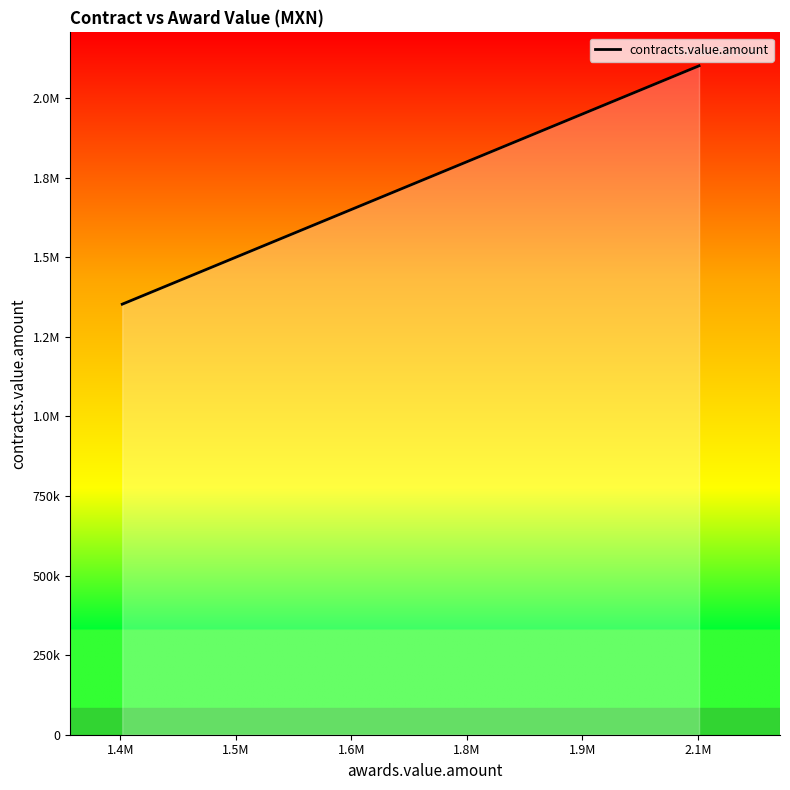

What is the value of the 1st point from the left?

1352512.0